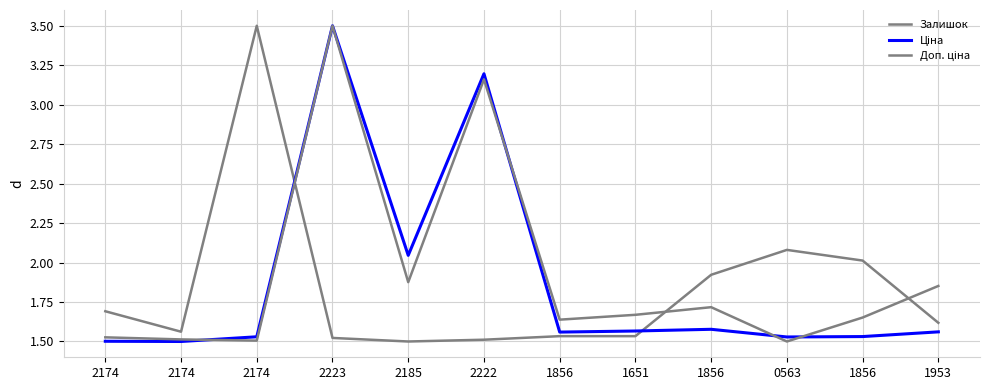

Reading left to right, list all the values displayed in this chart.

Залишок: 1.7	1.6	3.5	1.5	1.5	1.5	1.5	1.5	1.9	2.1	2.0	1.6
Ціна: 1.5	1.5	1.5	3.5	2.0	3.2	1.6	1.6	1.6	1.5	1.5	1.6
Доп. ціна: 1.5	1.5	1.5	3.5	1.9	3.2	1.6	1.7	1.7	1.5	1.7	1.9